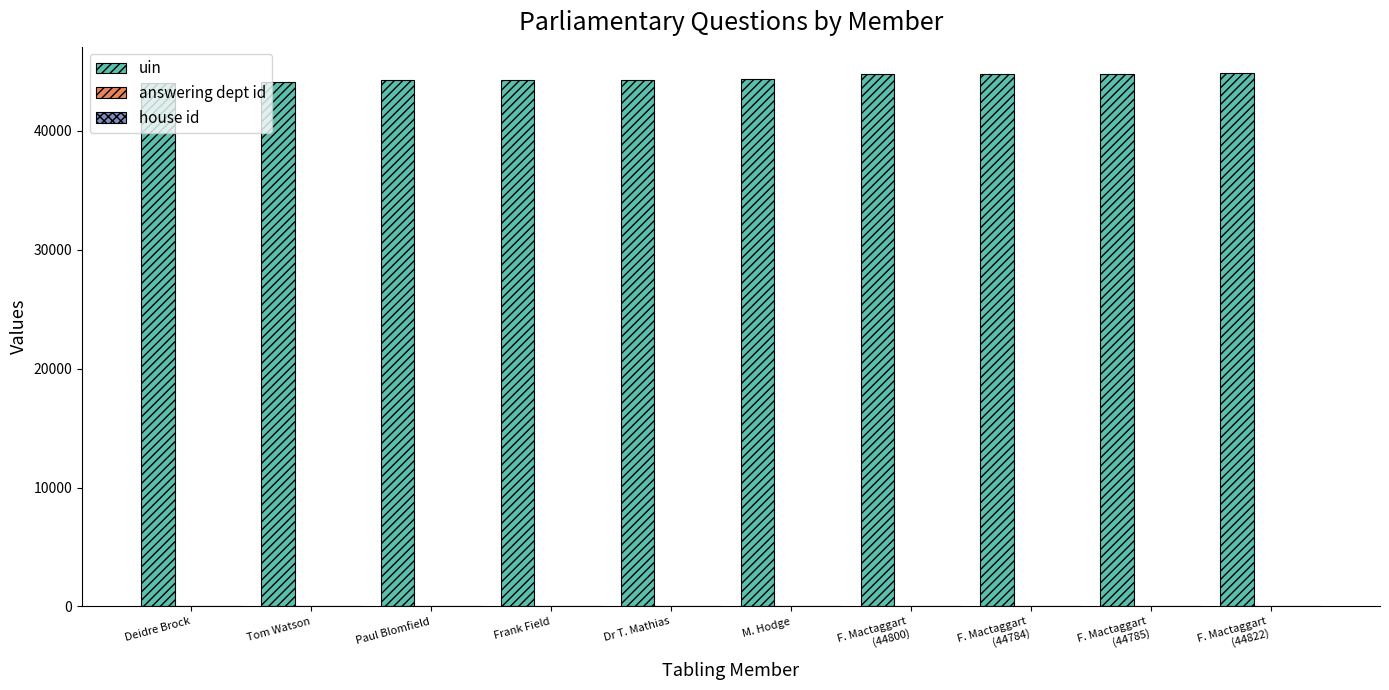

The value of uin at Tom Watson is 63078. True or false?

False